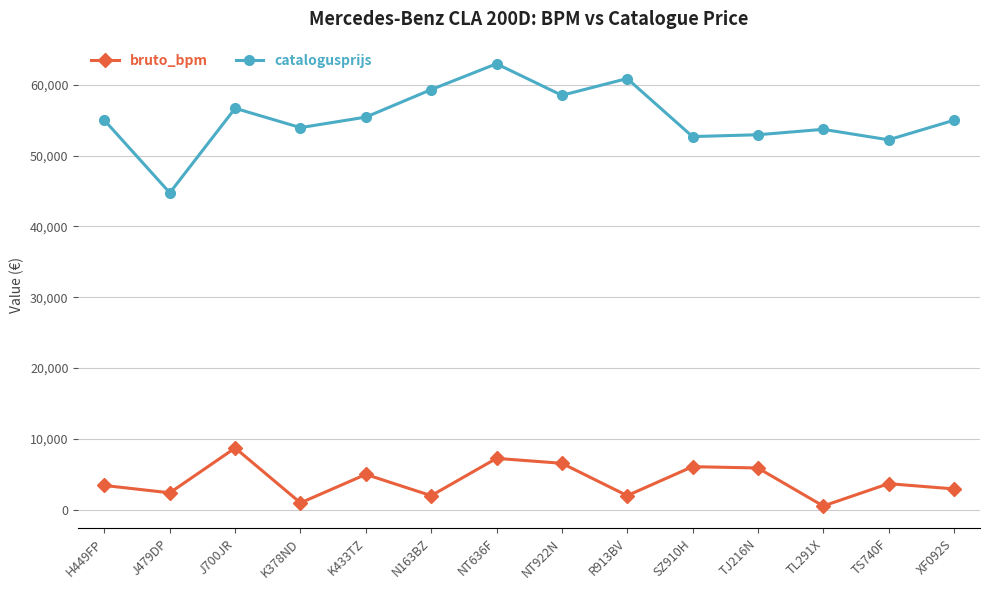

Count the number of data series in this chart.

2